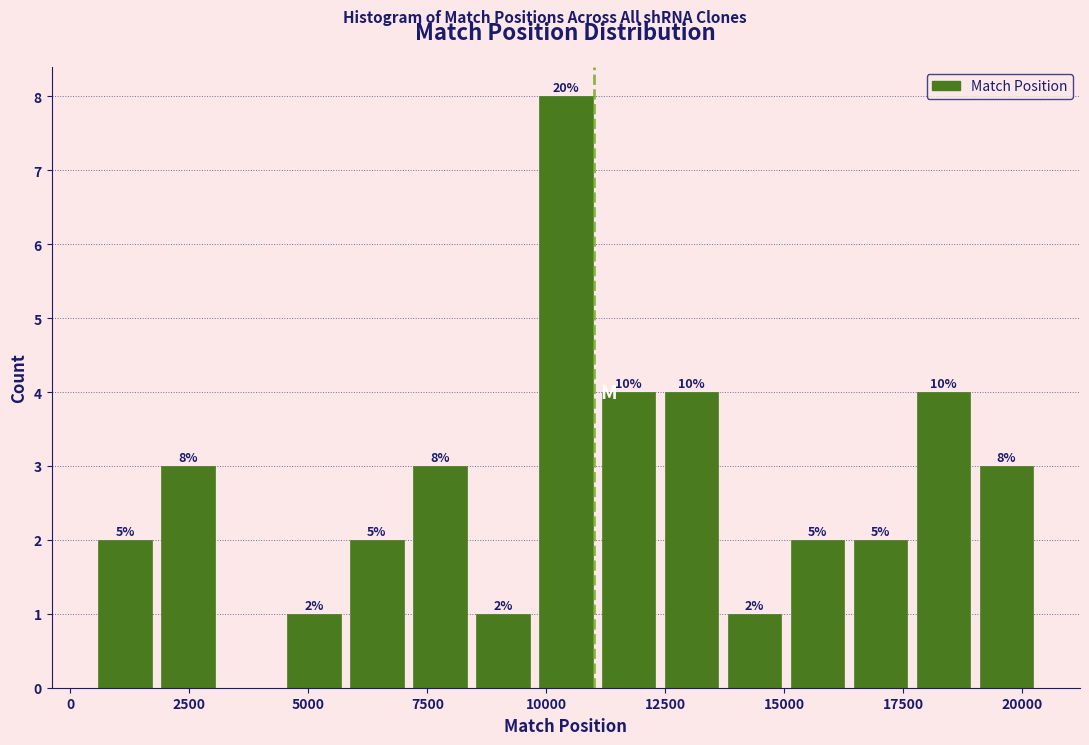

Around what value on the x-axis is the tallest bar? Give the approximate position of its centre, as read against the axis.

10500